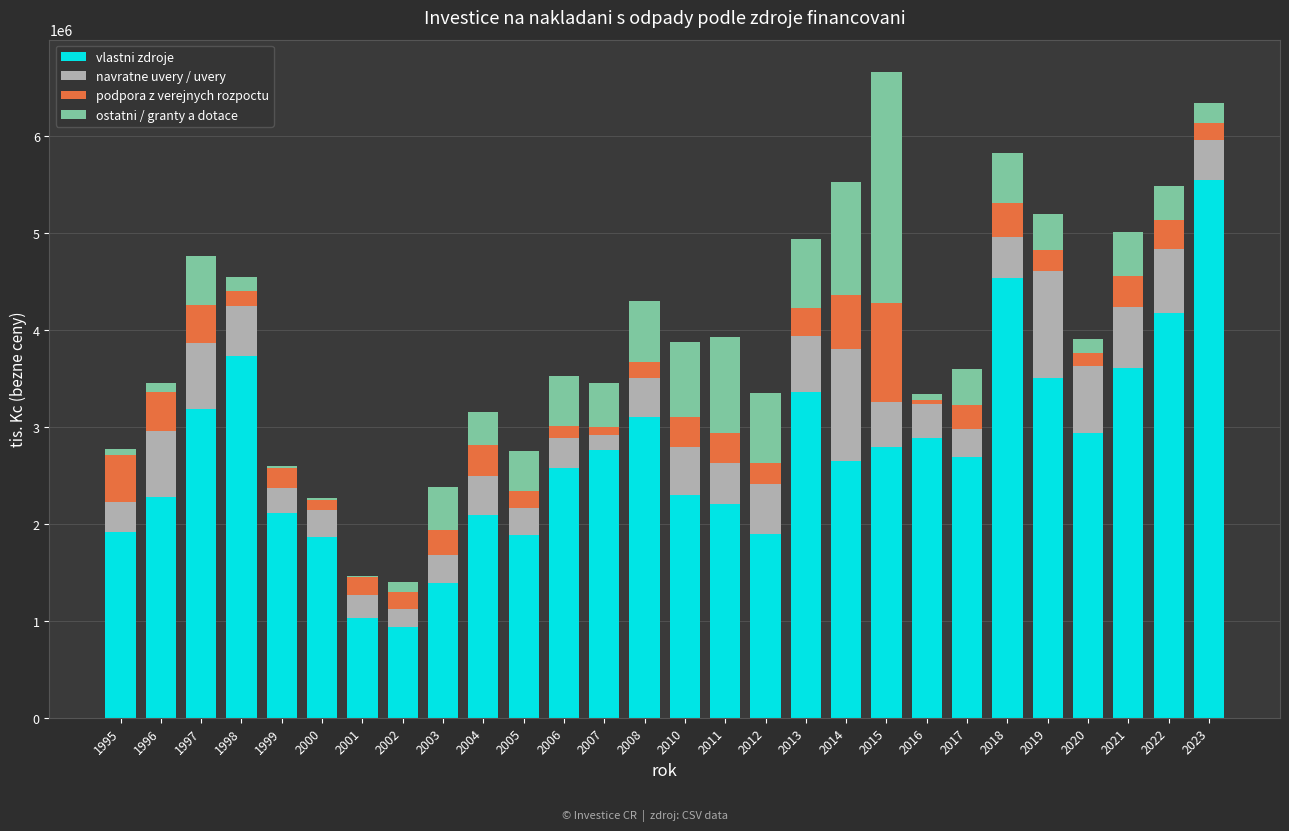

The value of vlastni zdroje at 2015 is 4355107. True or false?

False